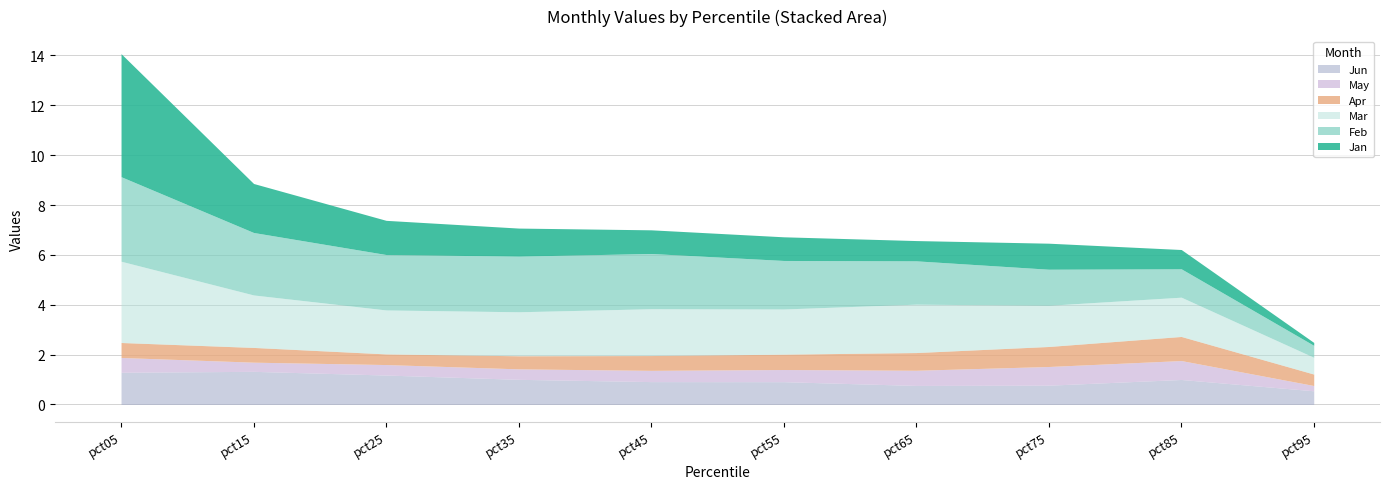

At which category does Jun reach its first local peak?

pct15